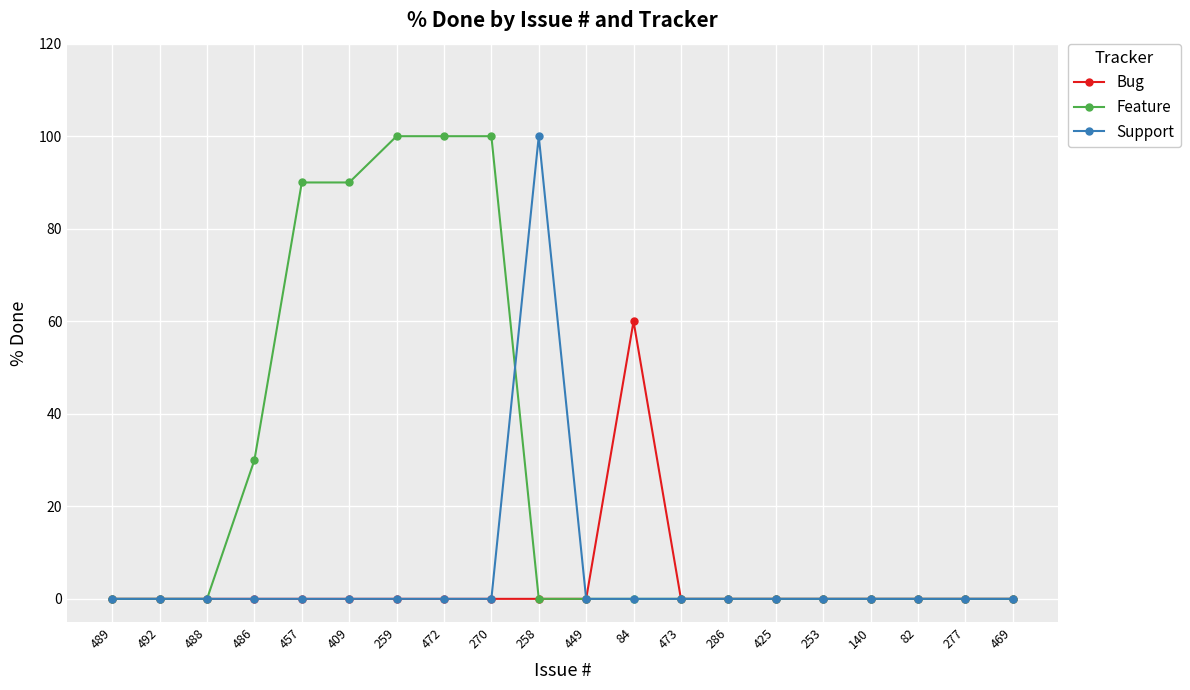

The Bug series shows 0 at 286. True or false?

True